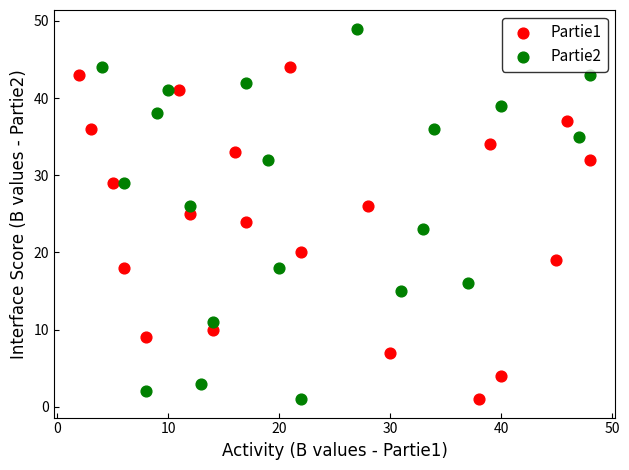

Which series contains the highest Y value?

Partie2